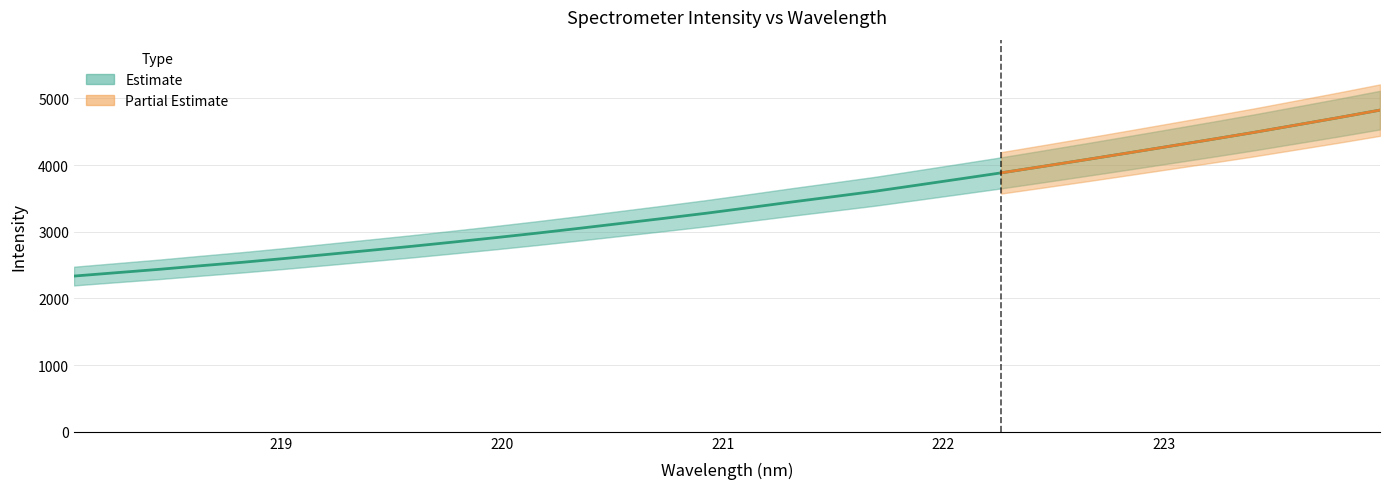

Reading left to right, extract all data points from this chart.

218.0596=2335.1	218.2508=2385.2	218.442=2435.0	218.6332=2489.4	218.8244=2541.8	219.0156=2599.0	219.2067=2659.0	219.3979=2719.4	219.589=2780.5	219.7801=2845.0	219.9712=2911.3	220.1623=2979.9	220.3533=3052.1	220.5444=3126.4	220.7354=3200.8	220.9264=3277.5	221.1174=3359.6	221.3083=3443.3	221.4993=3524.2	221.6902=3606.1	221.8812=3697.6	222.0721=3789.6	222.263=3882.6	222.4538=3980.1	222.6447=4079.1	222.8355=4179.5	223.0264=4281.5	223.2172=4383.8	223.408=4488.6	223.5987=4598.5	223.7895=4708.9	223.9802=4823.1